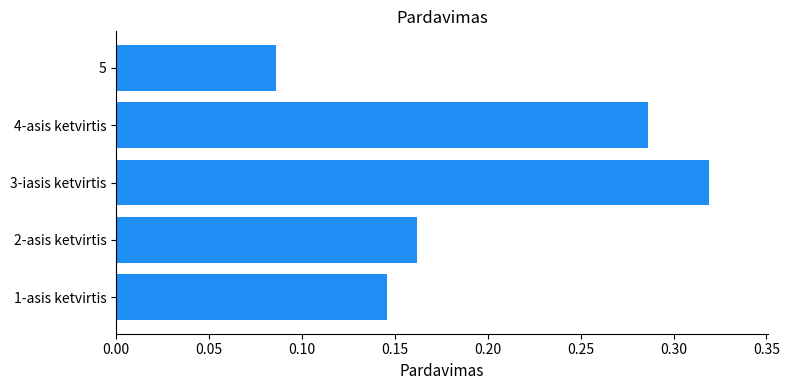

What is the sum of all values?

1.0